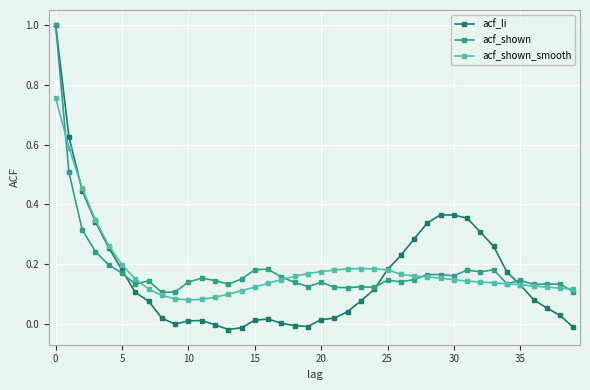

Does the chart have visible grid lines?

Yes